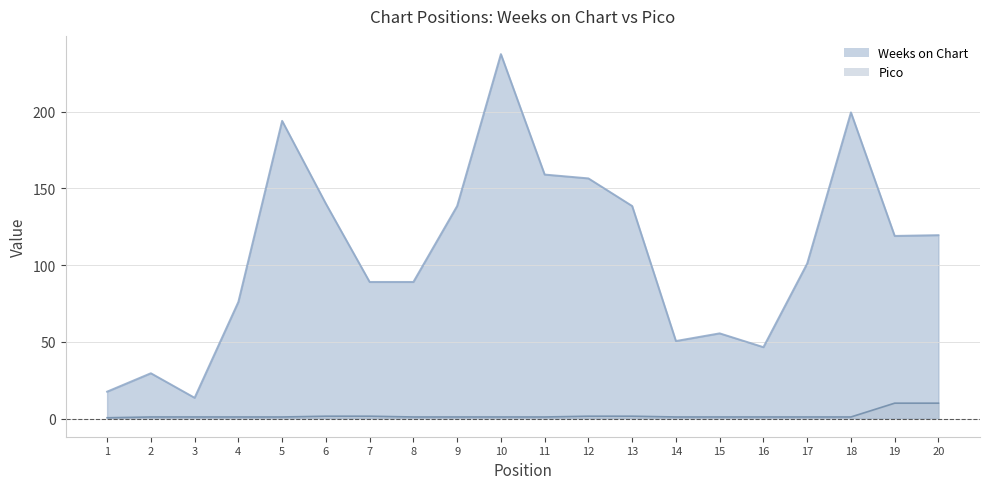

What is the maximum value shown in the chart?

237.5